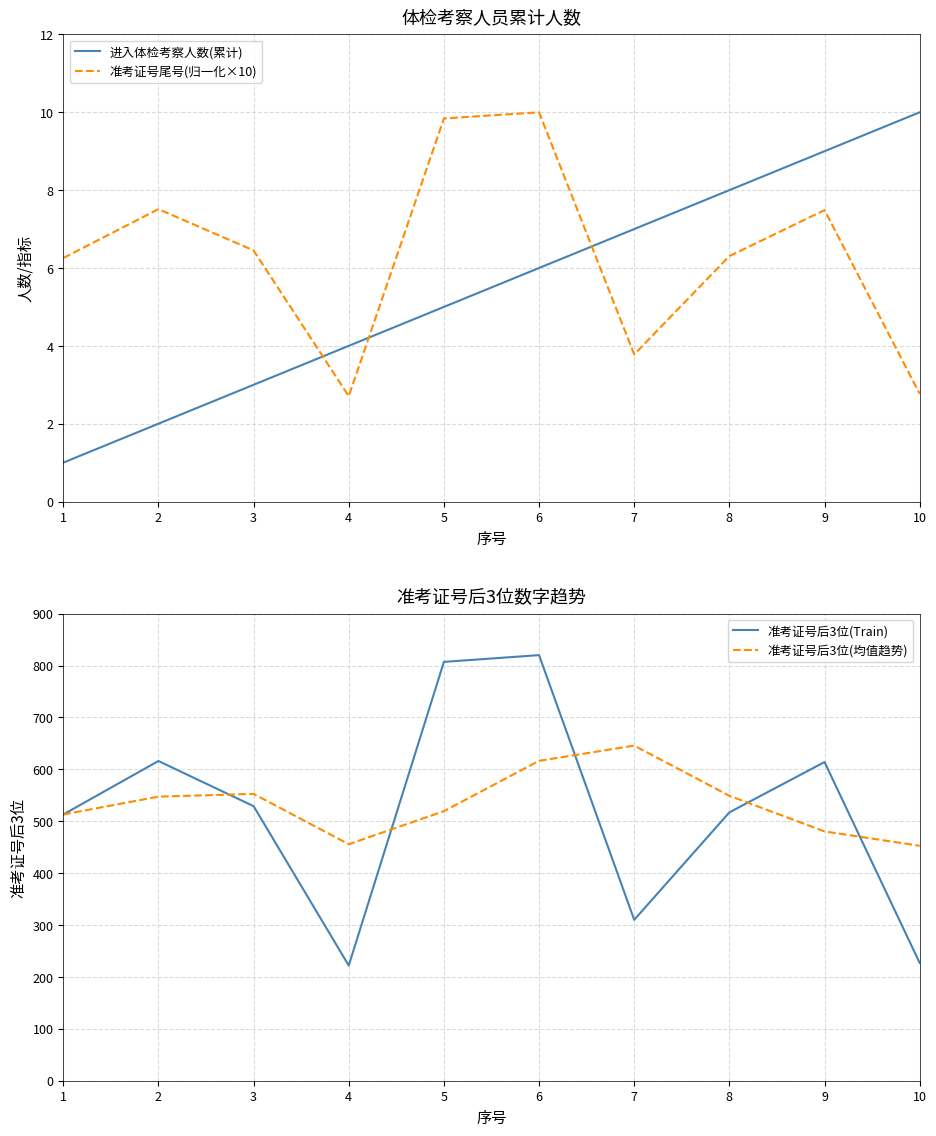

True or false: 准考证号尾号(归一化×10) and 准考证号后3位(均值趋势) intersect in this chart.

False